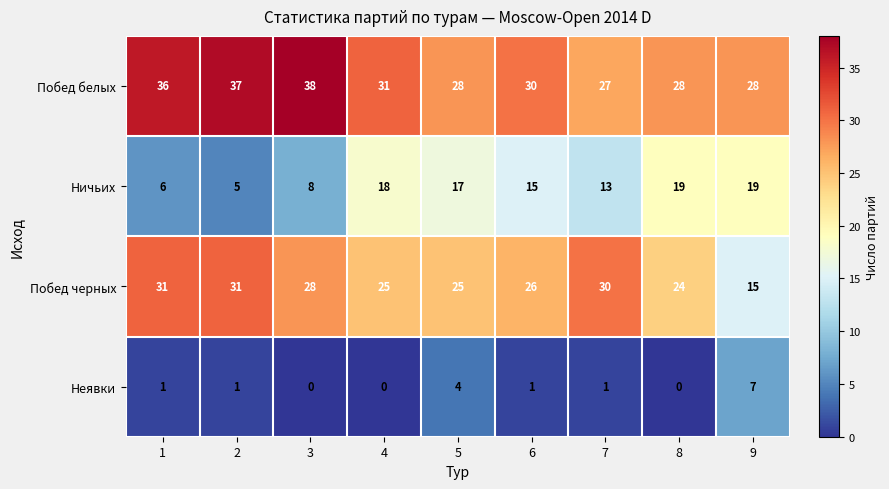

What is the total value across all series at 7?

71